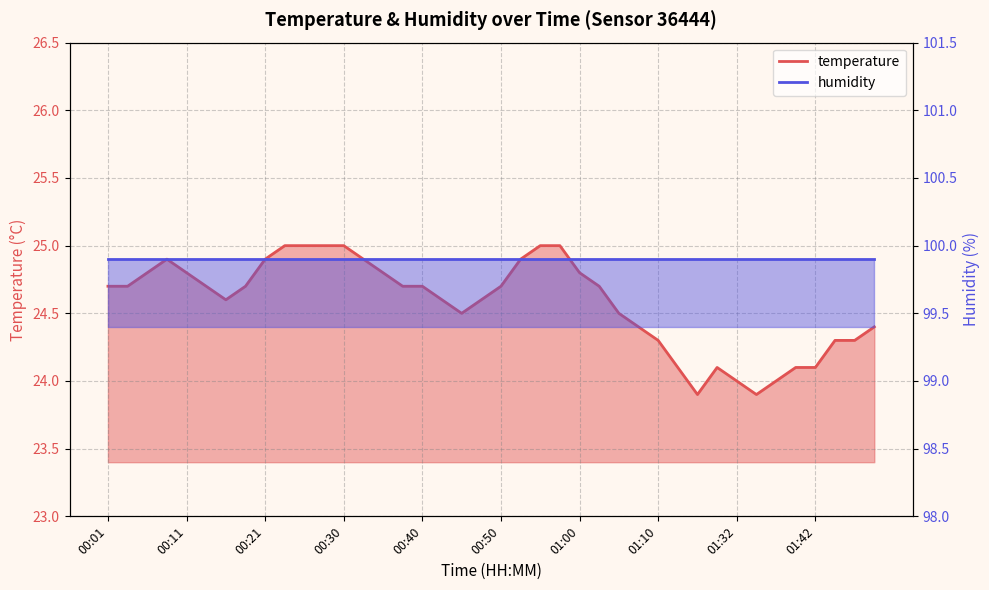

At which category does the chart reach its minimum across all series?

01:18